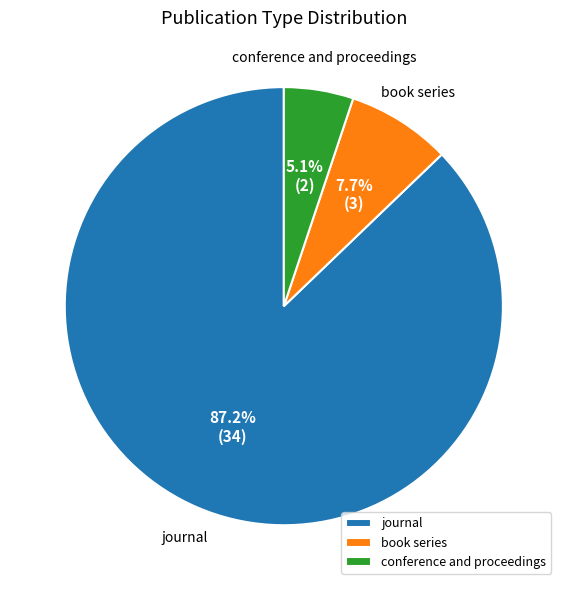

To the nearest percent, what portion does book series represent?

8%